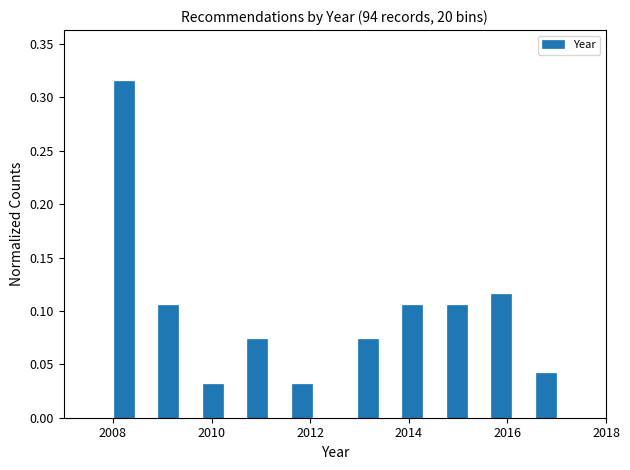

Around what value on the x-axis is the tallest bar? Give the approximate position of its centre, as read against the axis.

2008.2